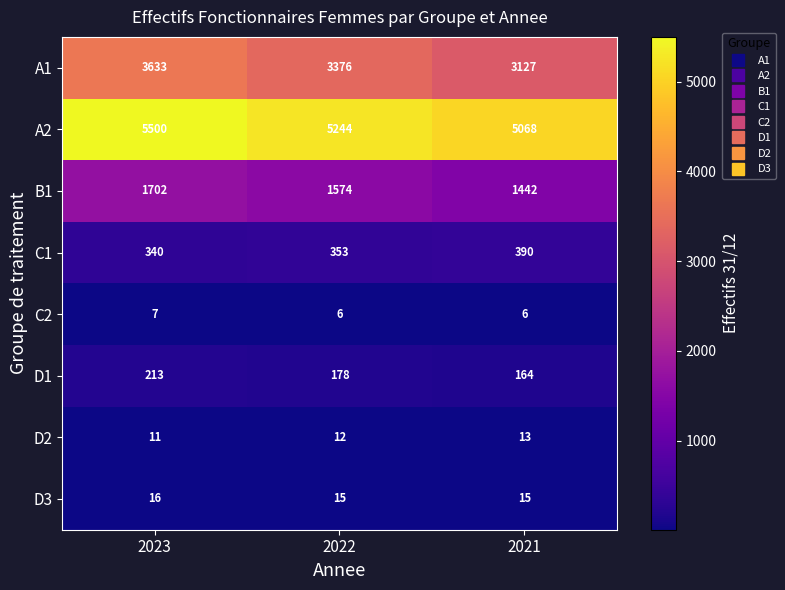

What is the sum of the A1 values at 2023 and 2022?

7009